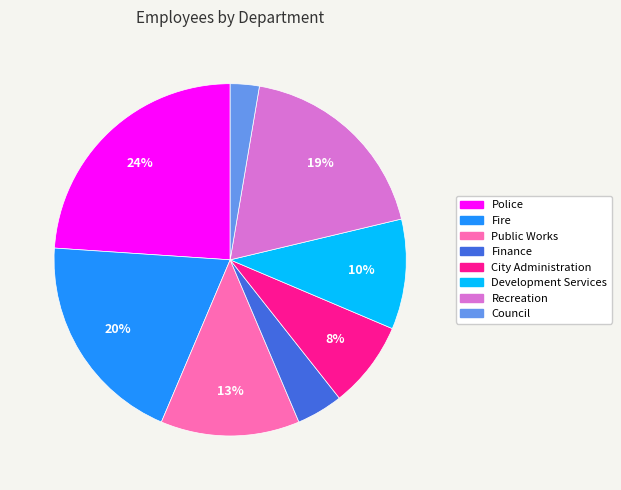

Rank the categories by value from highest to lowest.

Police, Fire, Recreation, Public Works, Development Services, City Administration, Finance, Council